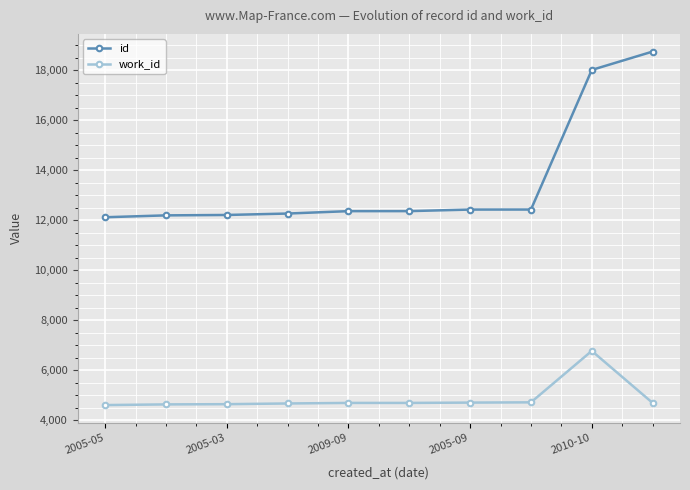

What is the lowest value of the work_id series?

4599